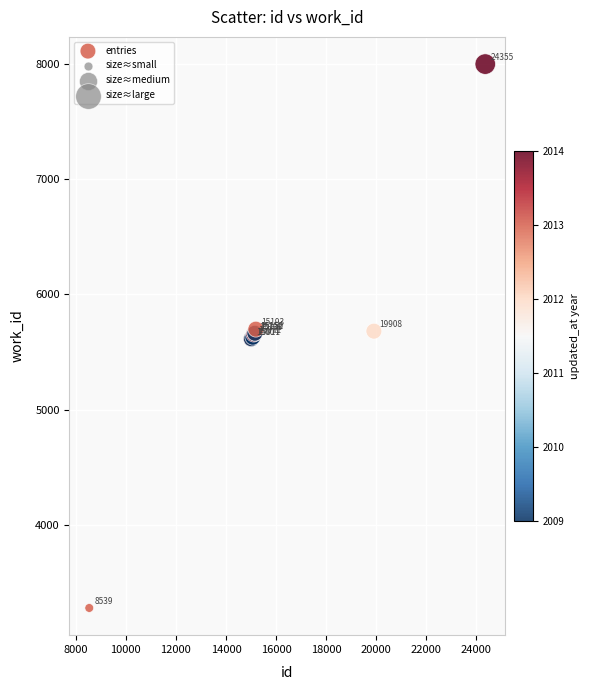

What Y value in the scatter plot is closest to 5638?

5628